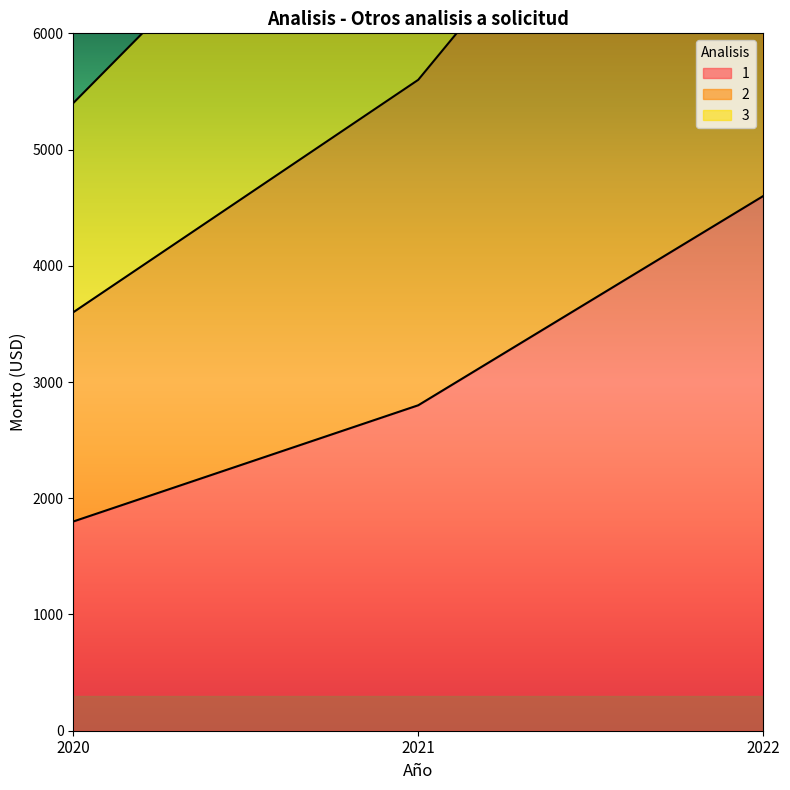

Does the chart display data point markers on the line(s)?

No